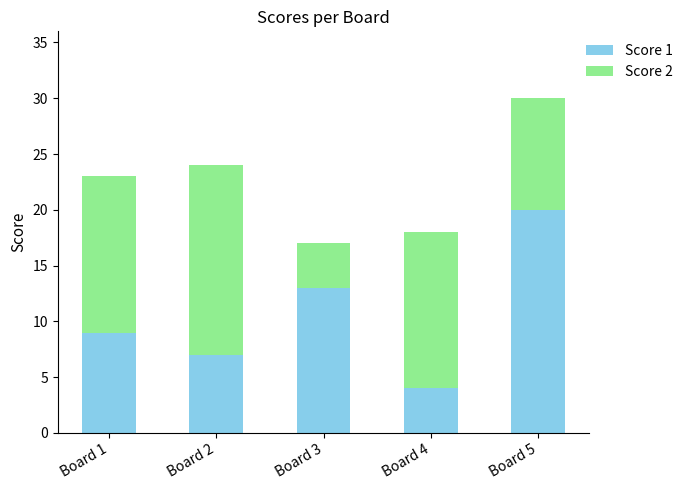

Where is Score 1 nearest to the value 12?

Board 3